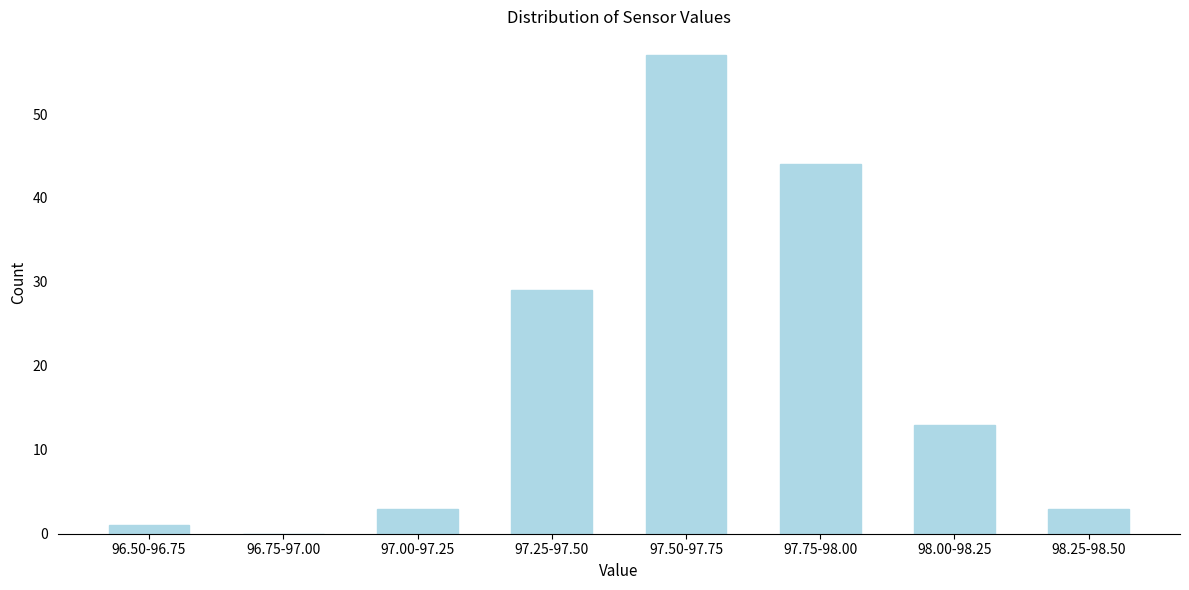

Reading left to right, what are all the values shown in this chart?

96.50-96.75=1	96.75-97.00=0	97.00-97.25=3	97.25-97.50=29	97.50-97.75=57	97.75-98.00=44	98.00-98.25=13	98.25-98.50=3